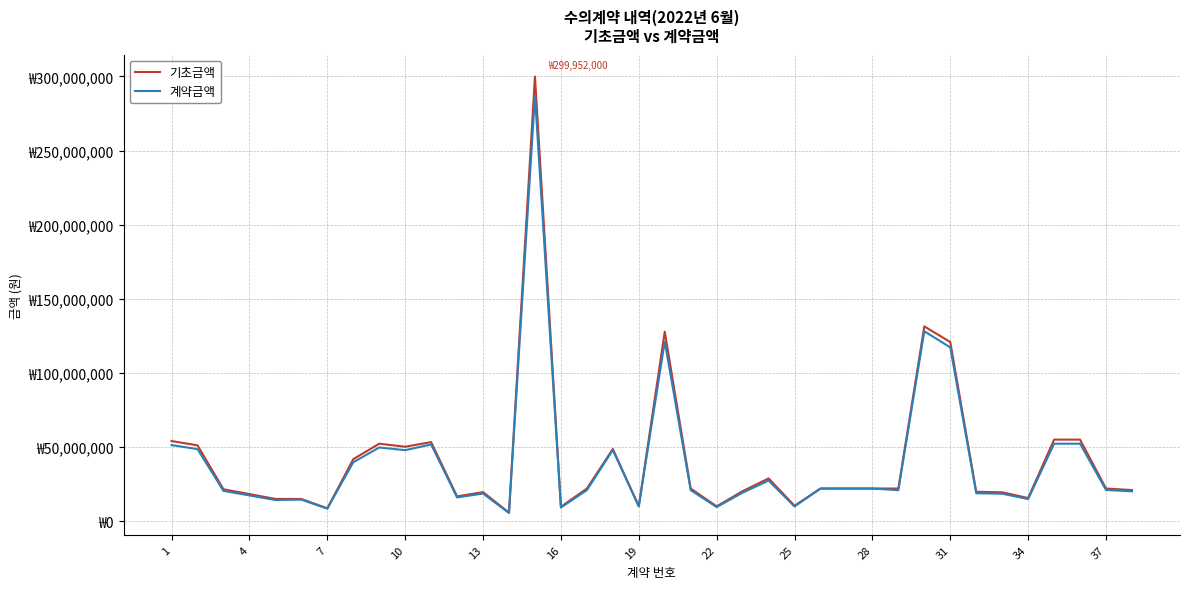

Does the chart display data point markers on the line(s)?

No